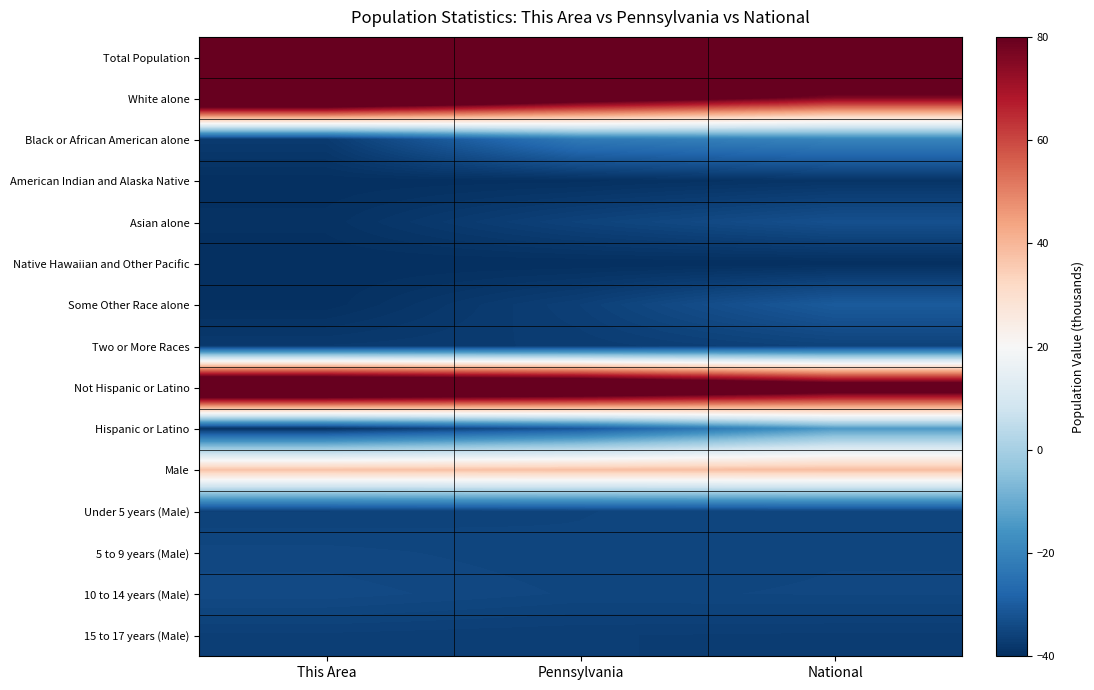

Between Pennsylvania and National, which series saw the biggest shift?

Not Hispanic or Latino